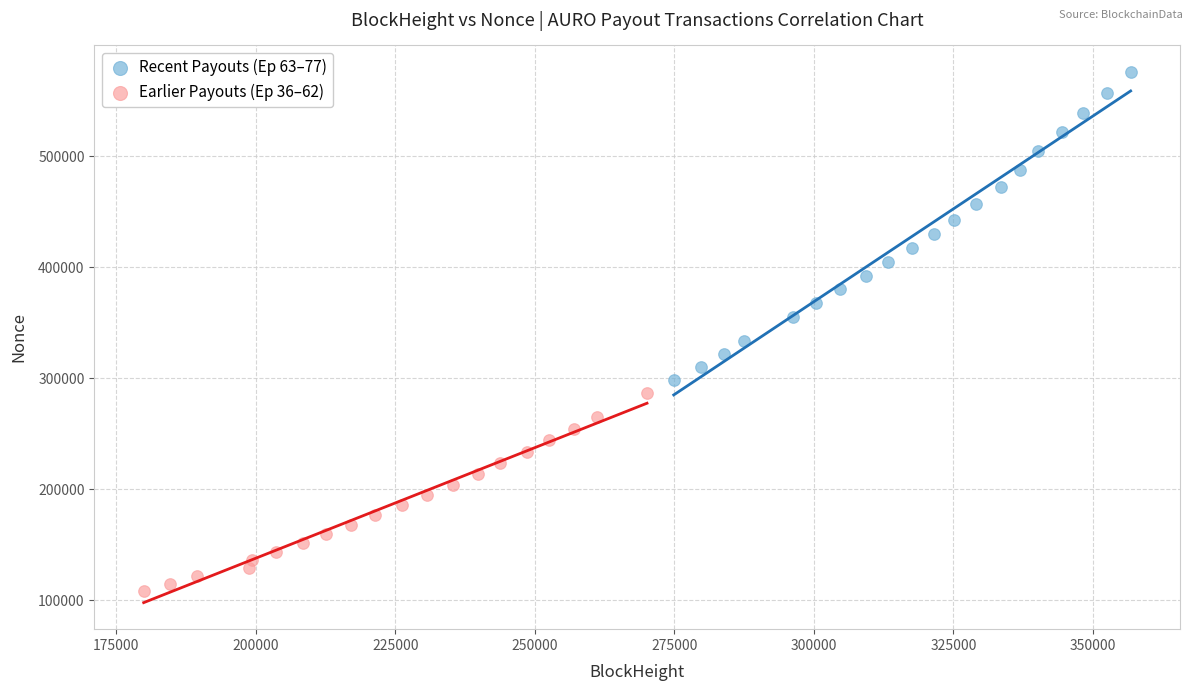

Which series has the widest spread of Y values?

Recent Payouts (Ep 63–77)